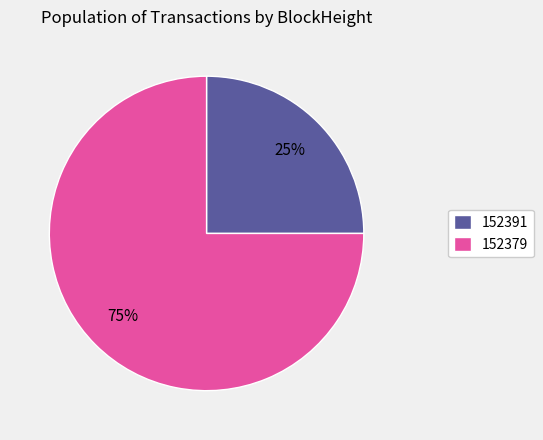

Count the number of slices in the pie.

2